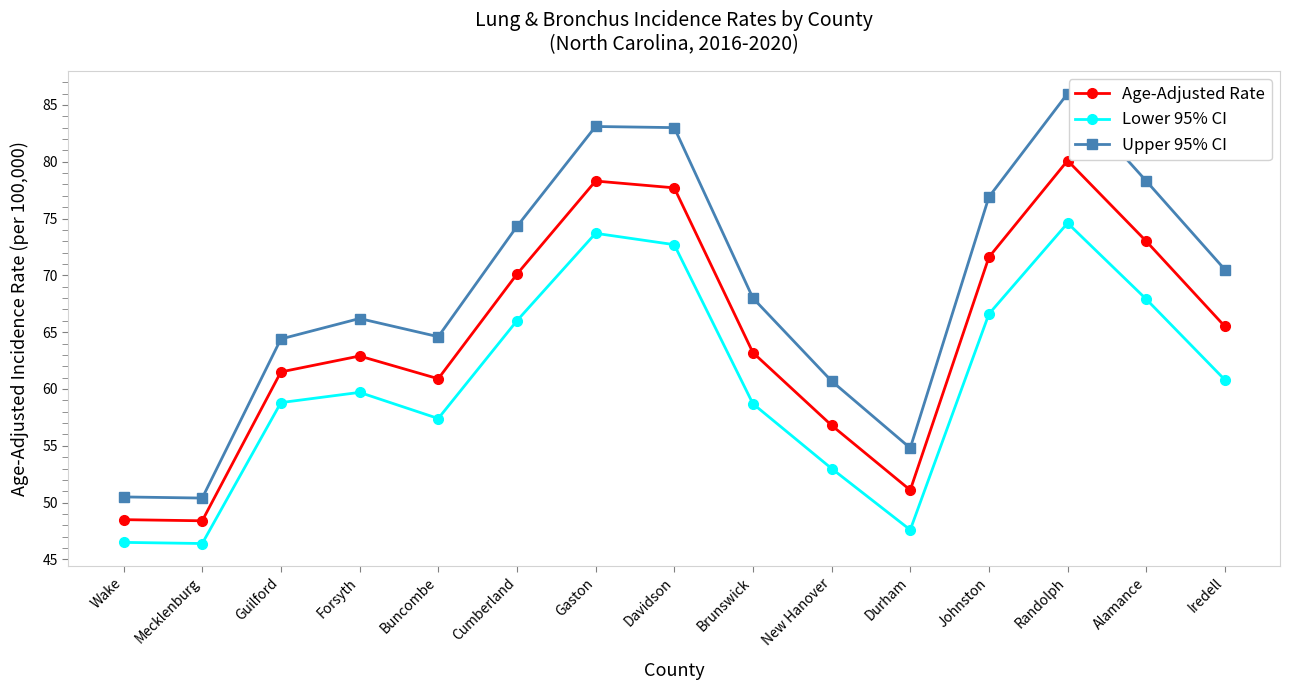

Where is the first local maximum for Upper 95% CI?

Forsyth